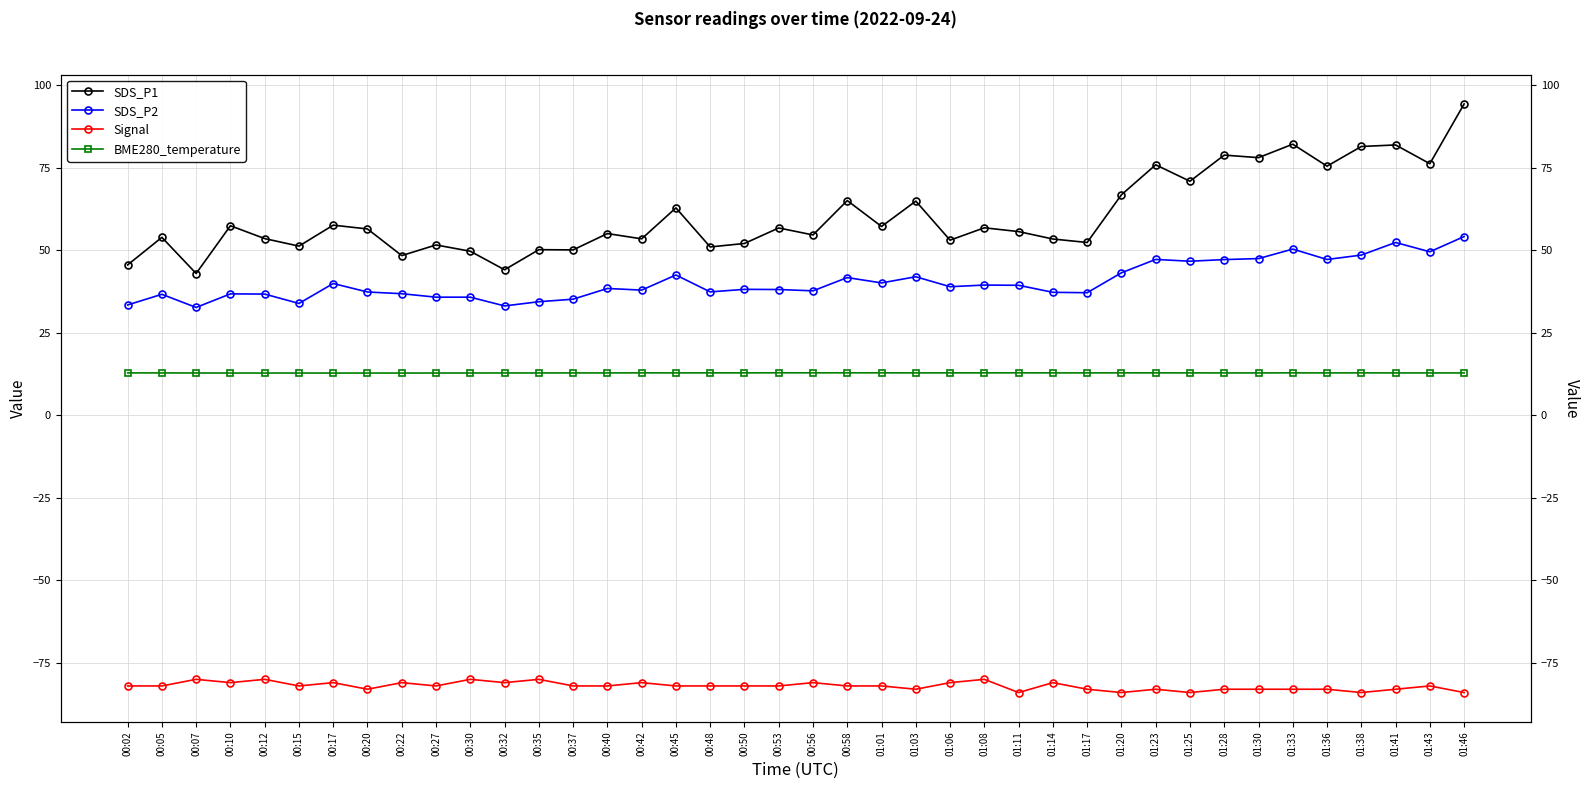

True or false: BME280_temperature and SDS_P1 cross at least once.

False